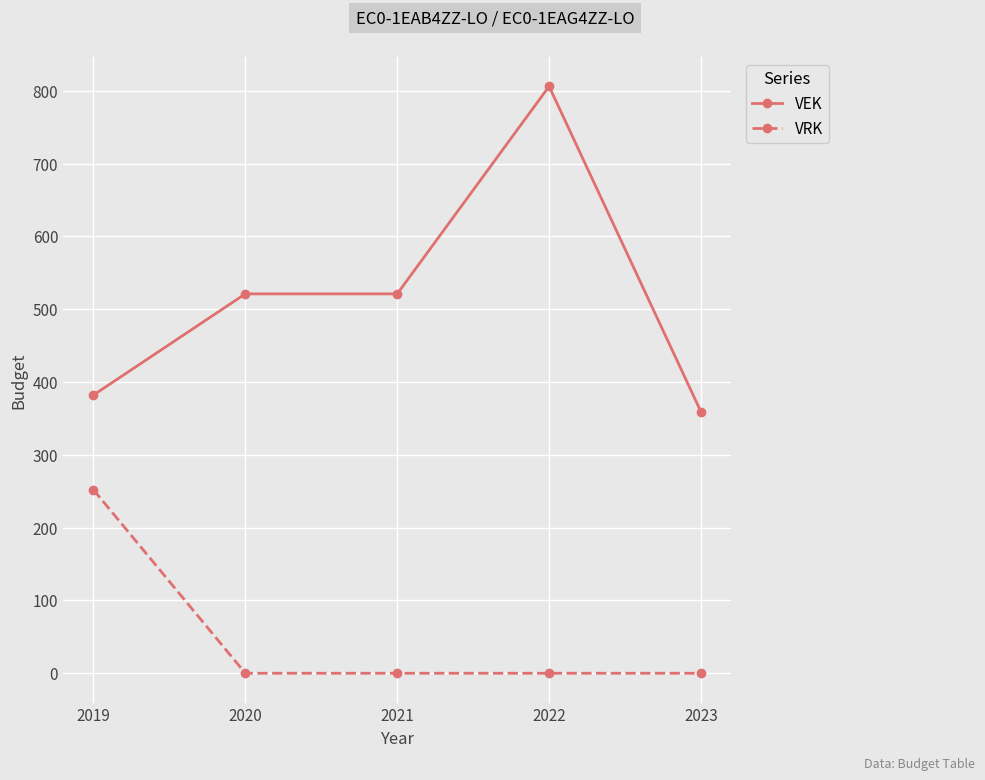

What is the difference between the VEK values at 2023 and 2020?

162